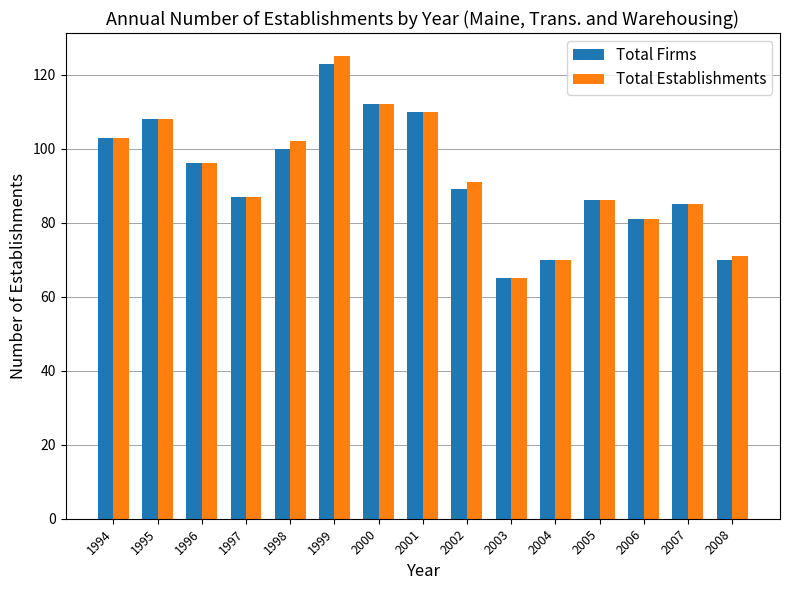

What is the difference between the maximum and minimum values in the Total Firms series?

58